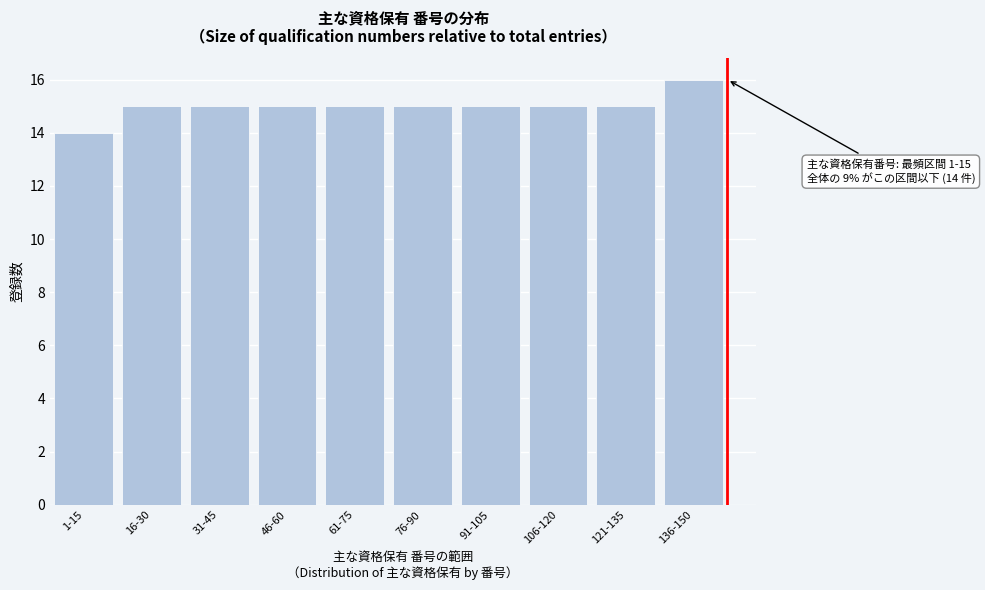

Reading left to right, extract all data points from this chart.

1-15=14	16-30=15	31-45=15	46-60=15	61-75=15	76-90=15	91-105=15	106-120=15	121-135=15	136-150=16